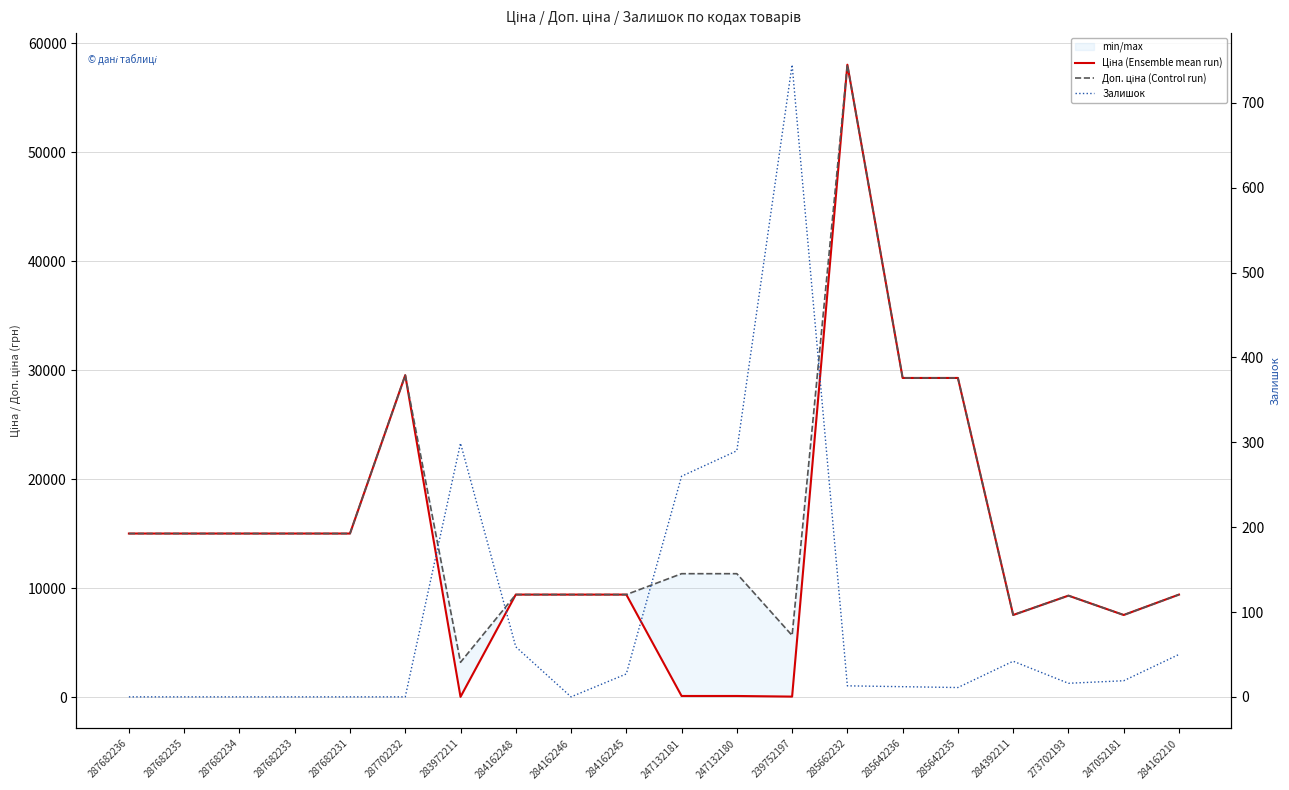

How many data points in Доп. ціна (Control run) are above 11334?

9